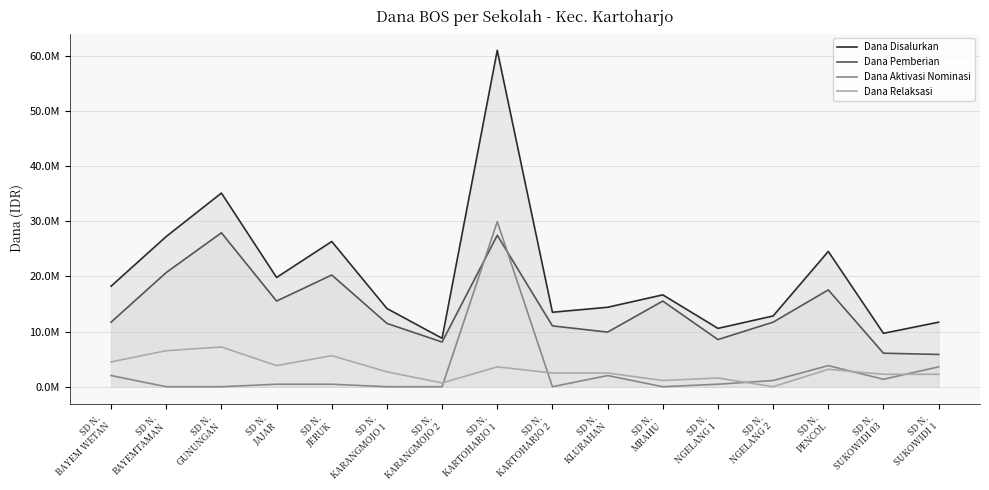

Does the chart have visible grid lines?

Yes